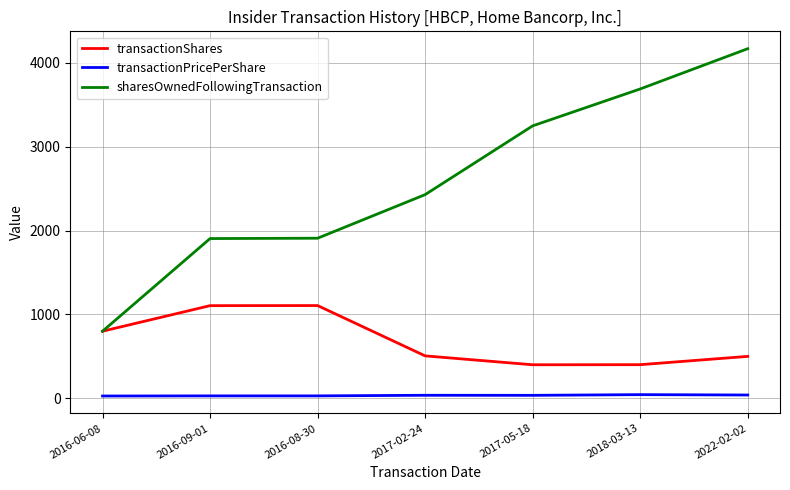

Is the value of sharesOwnedFollowingTransaction at 2016-06-08 greater than the value of transactionPricePerShare at 2016-09-01?

Yes